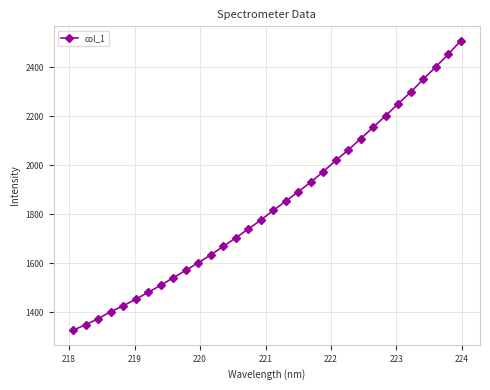

True or false: the data has more than 2 interior local peaks.

False